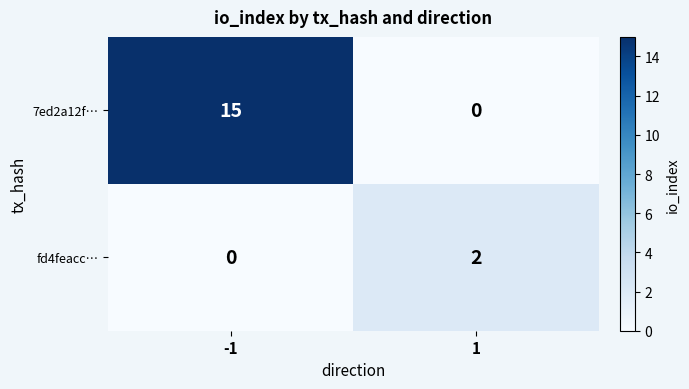

Reading left to right, extract all data points from this chart.

7ed2a12f…: 15	0
fd4feacc…: 0	2